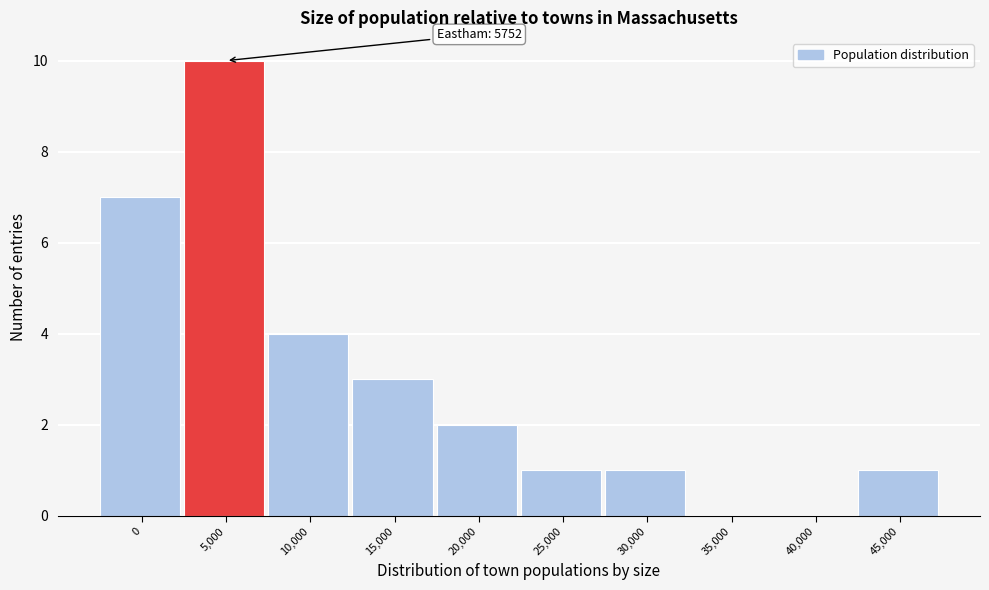

Reading left to right, extract all data points from this chart.

0=7	5,000=10	10,000=4	15,000=3	20,000=2	25,000=1	30,000=1	35,000=0	40,000=0	45,000=1